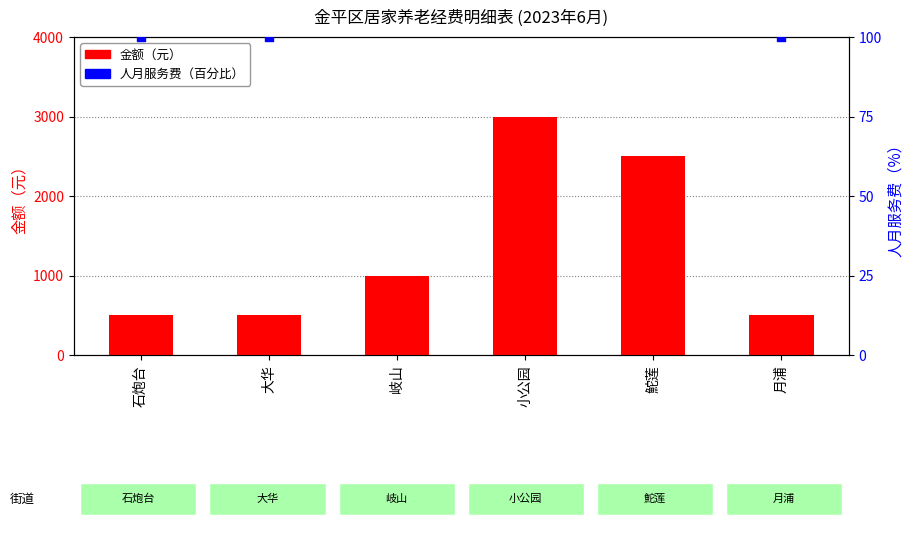

Which series contains the highest Y value?

金额（元）